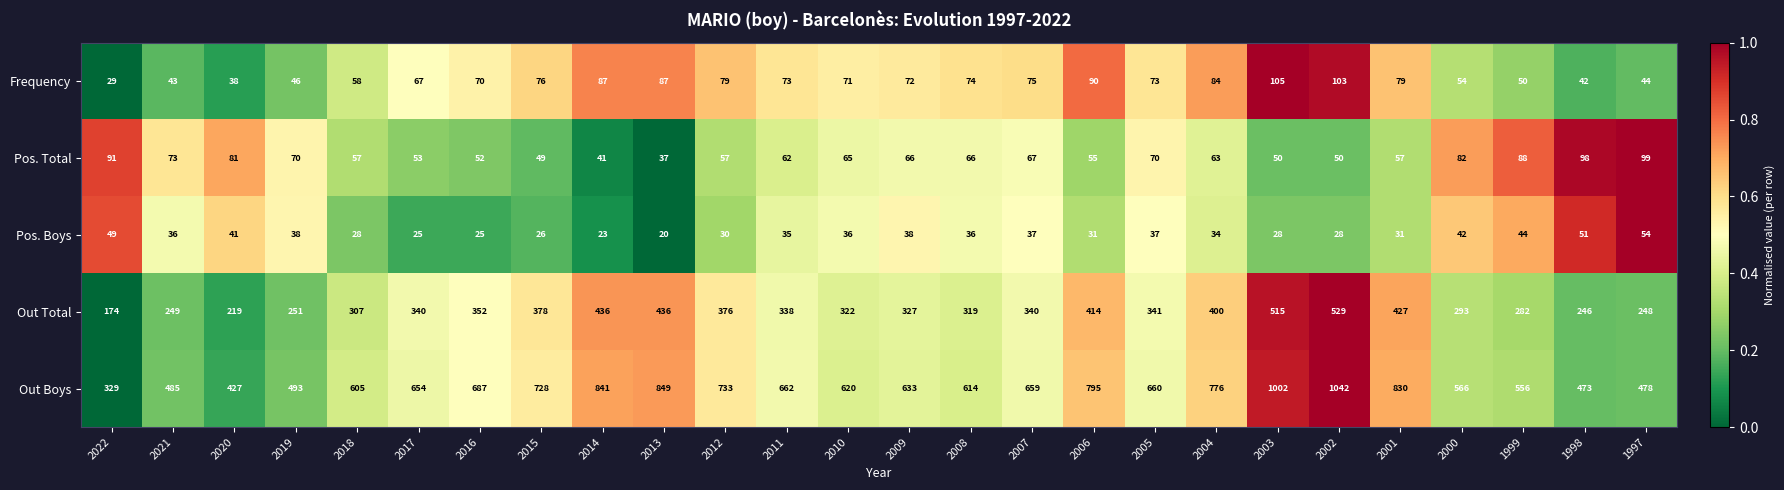

What is the difference between the maximum and second lowest values in the Out Boys series?

615